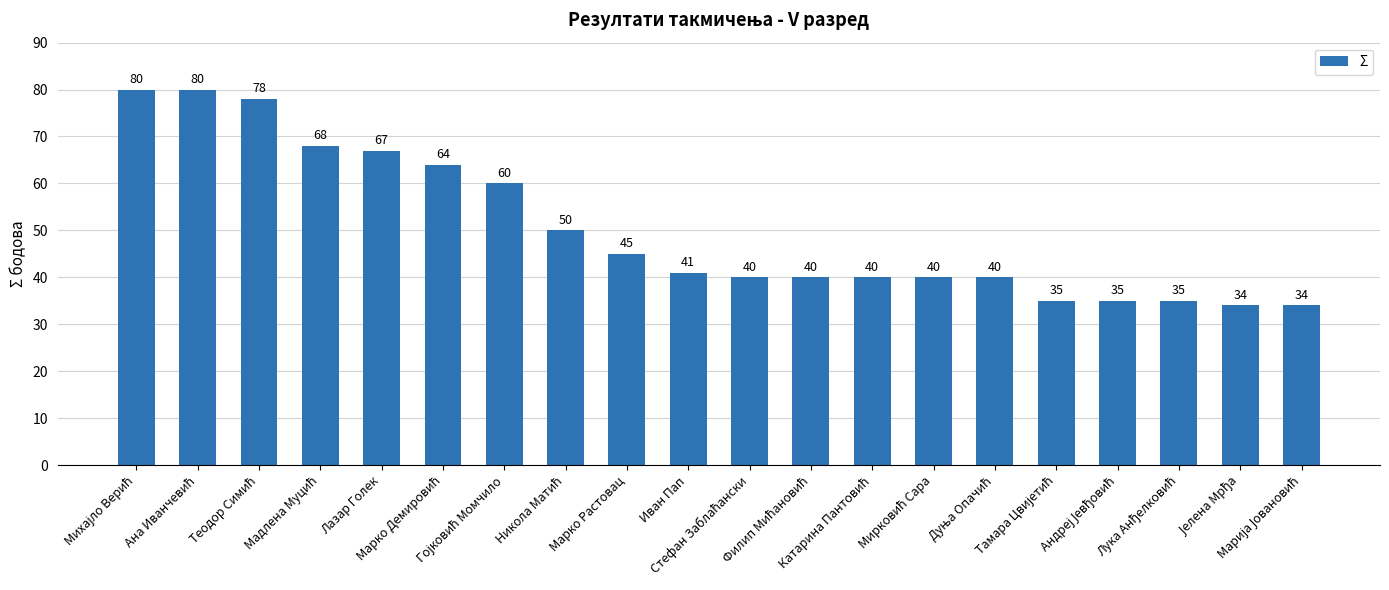

What is the average value?

50